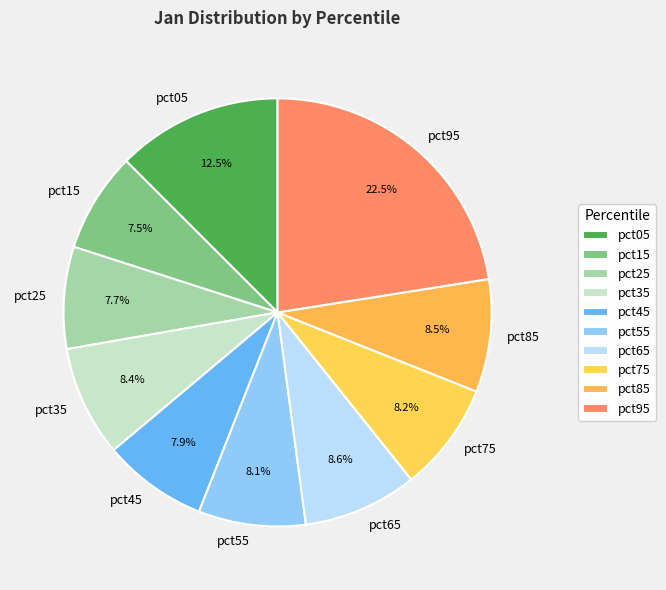

Is it true that pct85 is 16% of the pie?

False